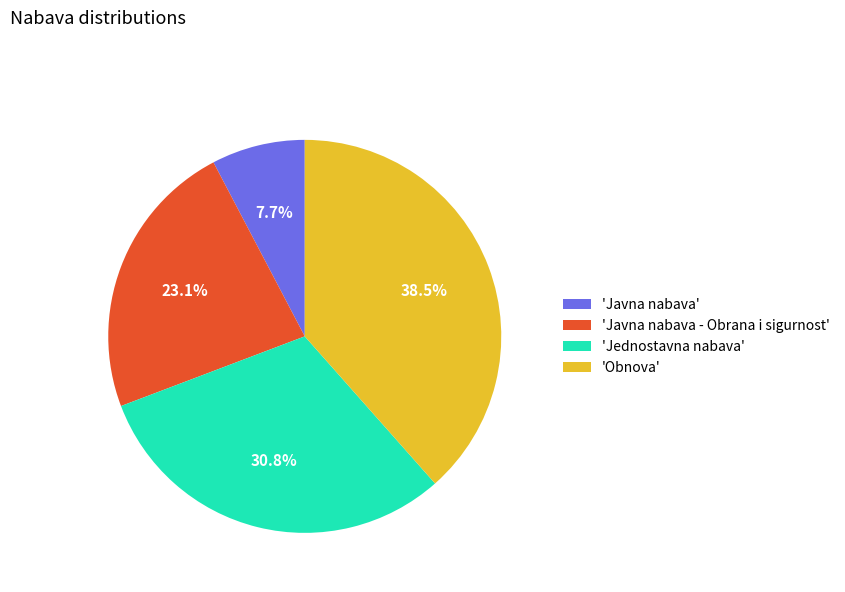

Which has a higher value, 'Obnova' or 'Javna nabava'?

'Obnova'